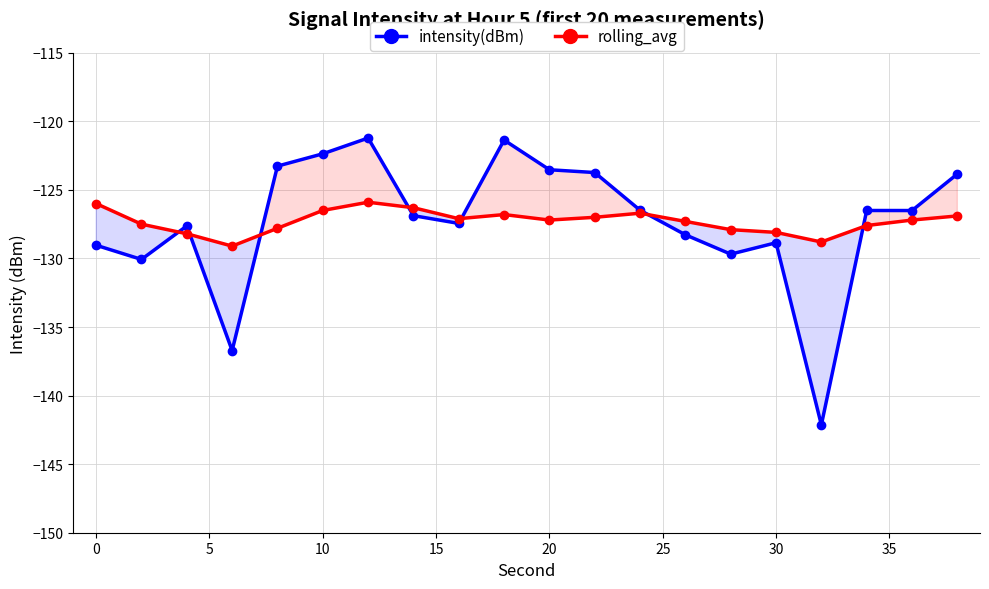

What is the highest value of the intensity(dBm) series?

-121.2